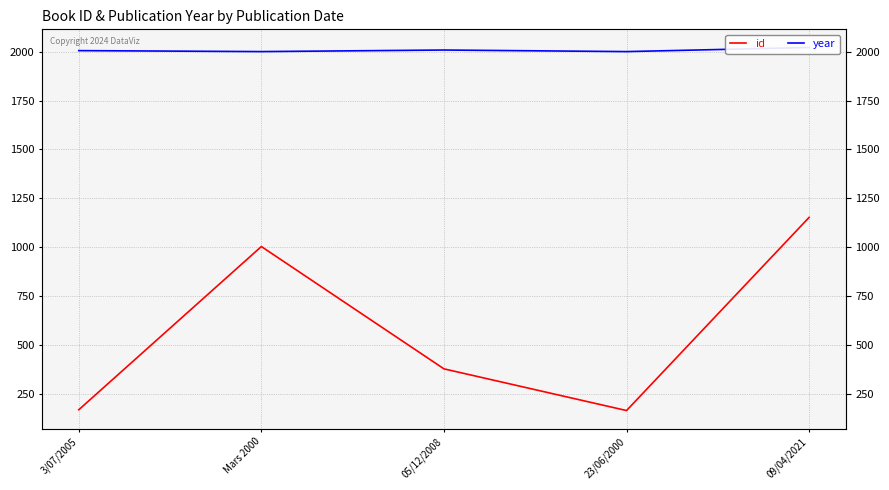

The value of id at Mars 2000 is 550. True or false?

False